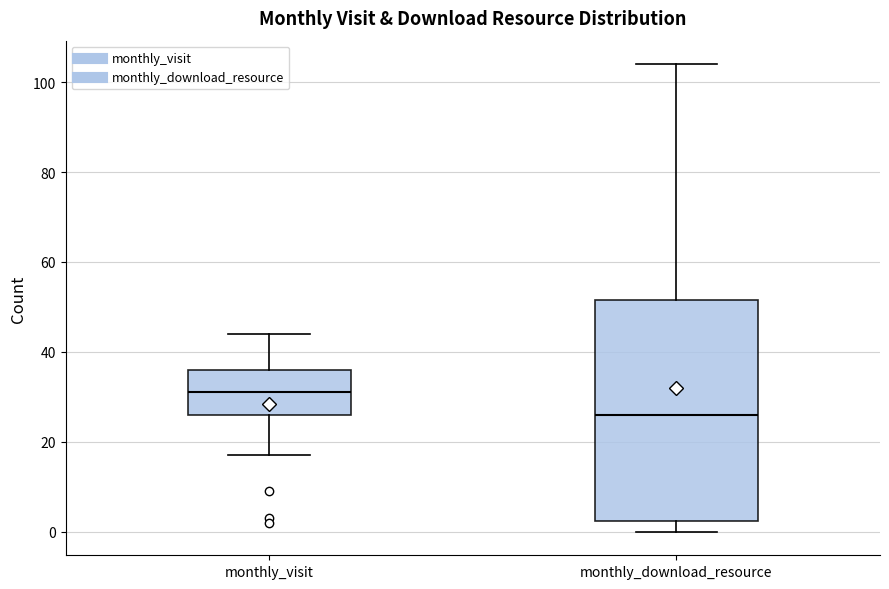

Which box is the tallest, from its lower edge to its upper edge?

monthly_download_resource